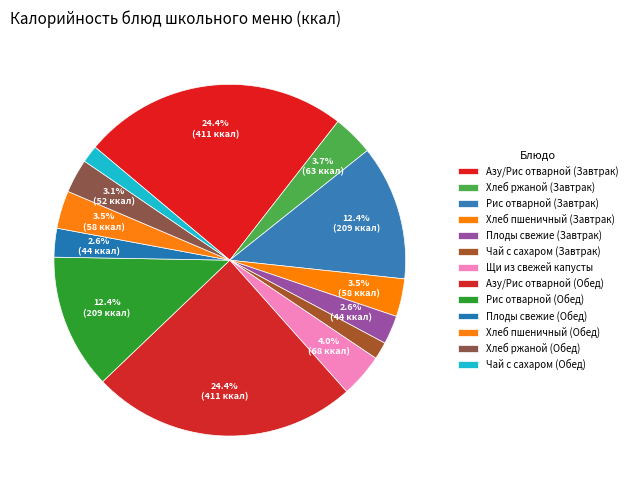

Which has a higher value, Хлеб ржаной (Обед) or Щи из свежей капусты?

Щи из свежей капусты